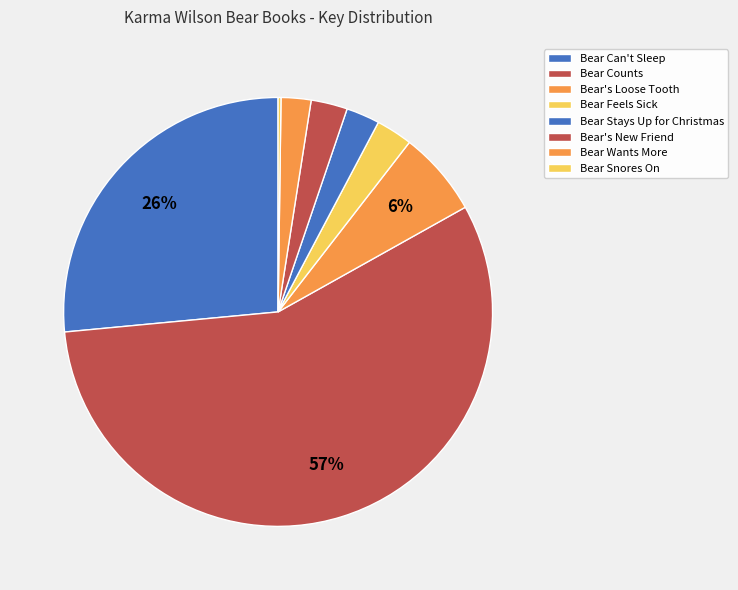

To the nearest percent, what portion does Bear Counts represent?

57%